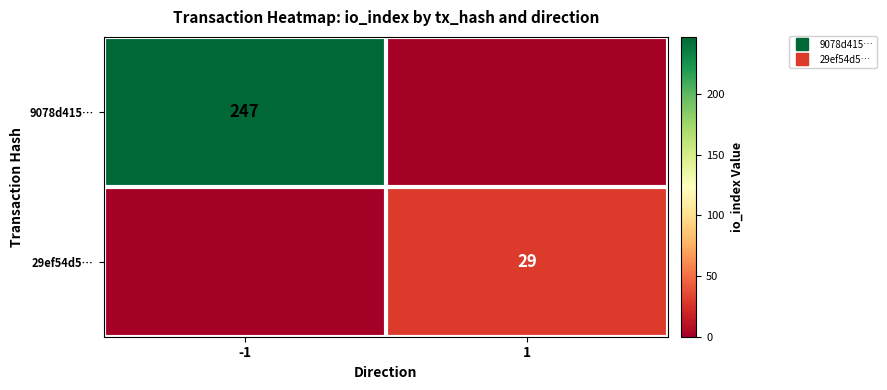

How many data points in 9078d415… are less than 247?

1